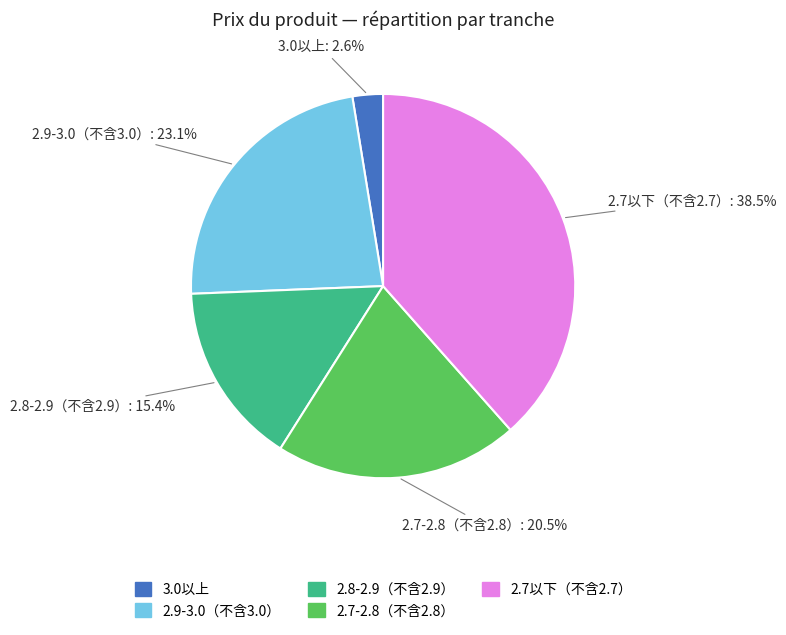

Which category has the biggest portion of the pie?

2.7以下（不含2.7）: 38.5%